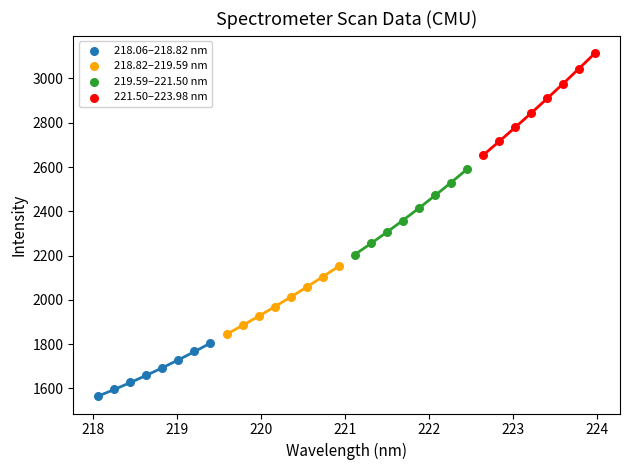

What are all the series names shown in the legend?

218.06–218.82 nm, 218.82–219.59 nm, 219.59–221.50 nm, 221.50–223.98 nm